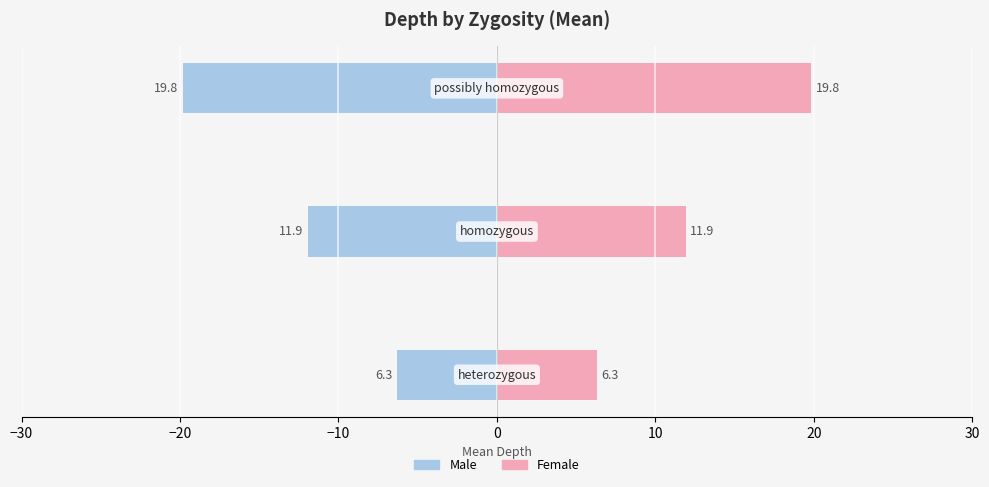

How many groups of bars are there?

3